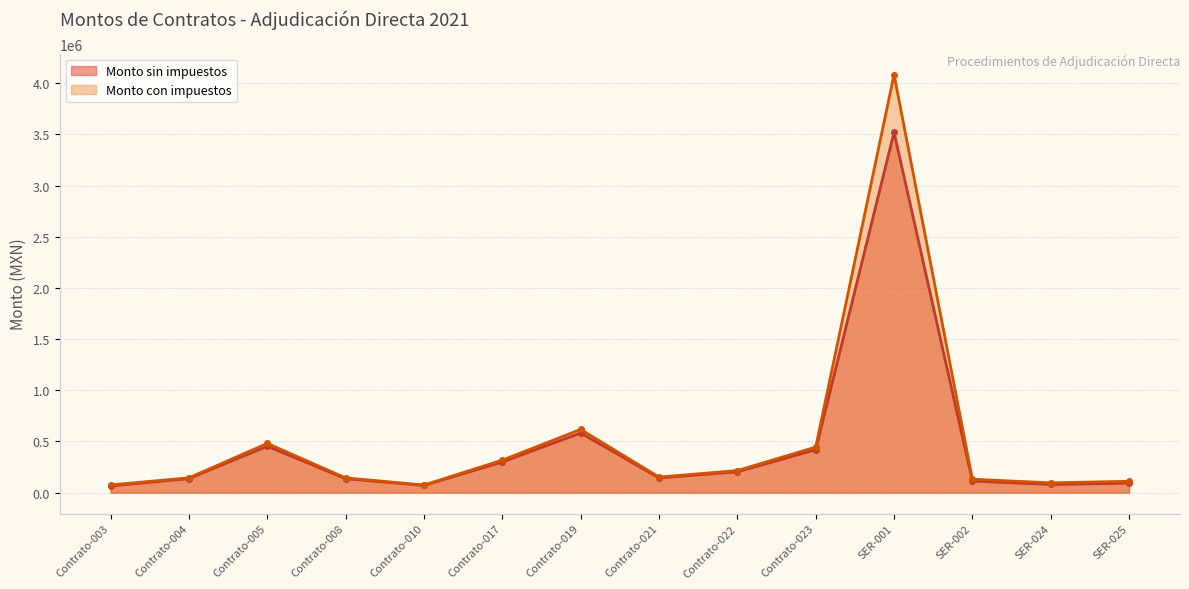

True or false: Monto sin impuestos has a value of 634488.1 at Contrato-023.

False